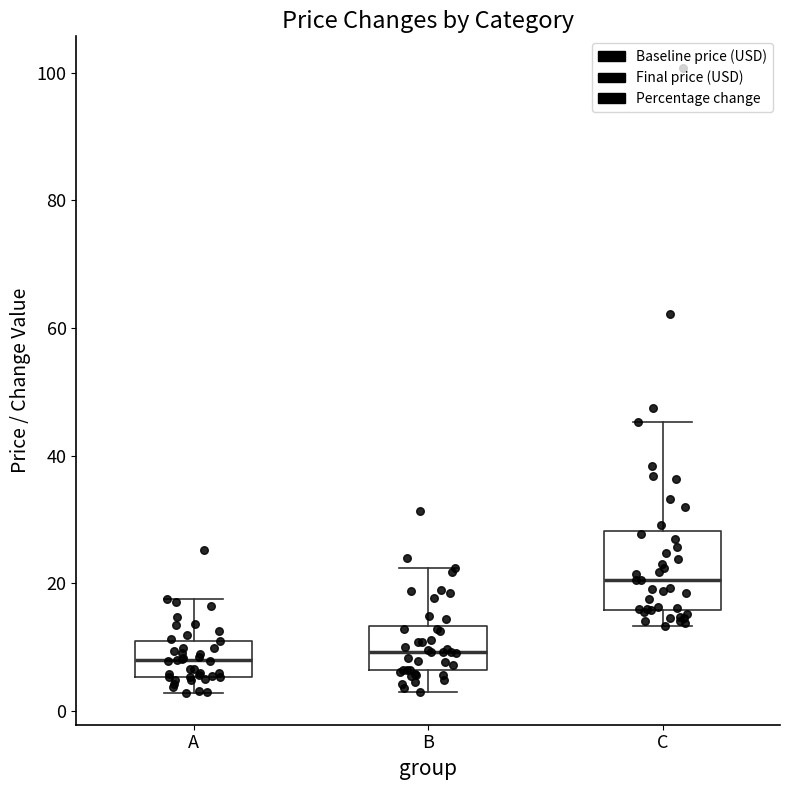

Reading left to right, transcribe this box plot: for each box, give where its median line is, the range the box spans, and where its two whiskers end, as read against the y-axis. The values are not printed on the chart, so give them approximately, as read against the axis.

A: median 8, box 6 to 10, whiskers 2 to 18
B: median 10, box 6 to 14, whiskers 2 to 22
C: median 20, box 16 to 28, whiskers 14 to 46